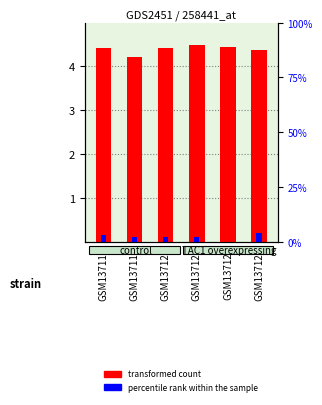

Which category has the lowest value across all series?

GSM137122